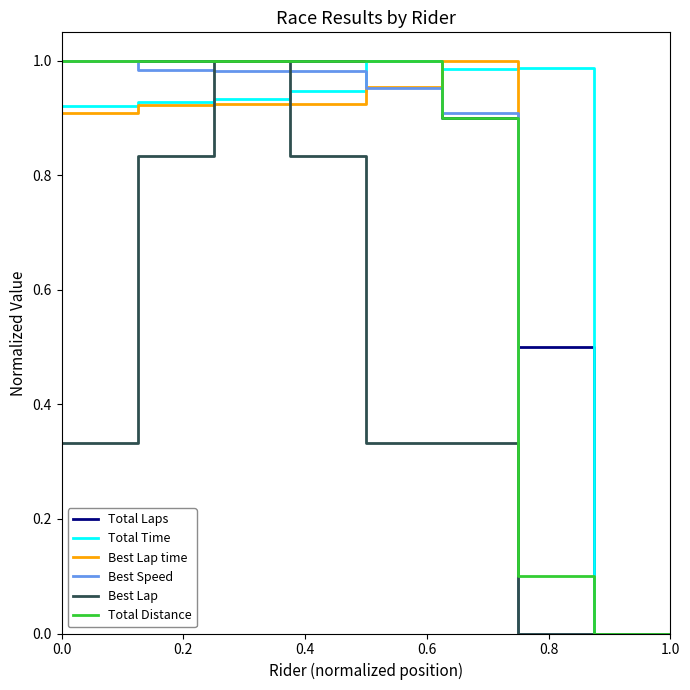

Does the chart have visible grid lines?

No